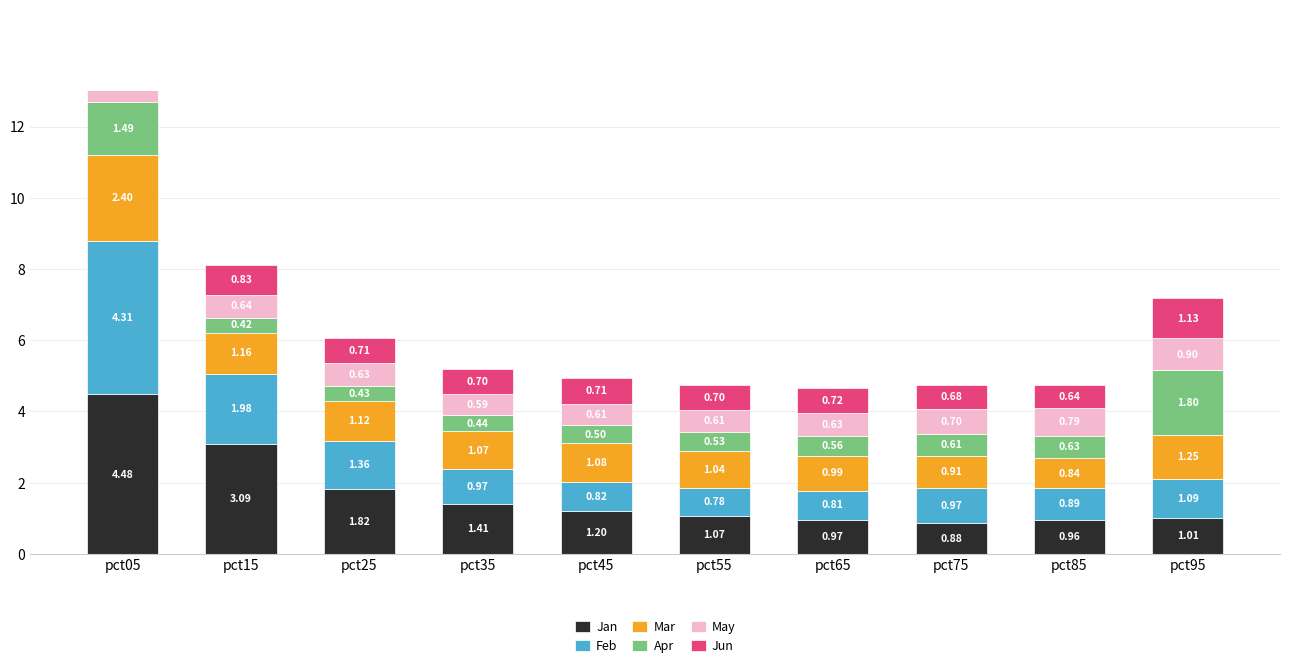

Is it true that May equals 0.9 at pct75?

False